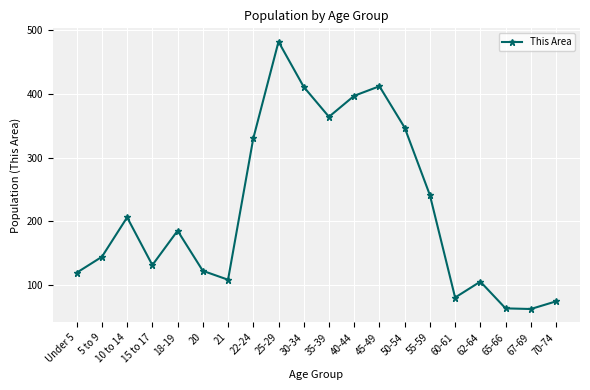

What is the approximate value at 45-49, to the nearest 5?

410